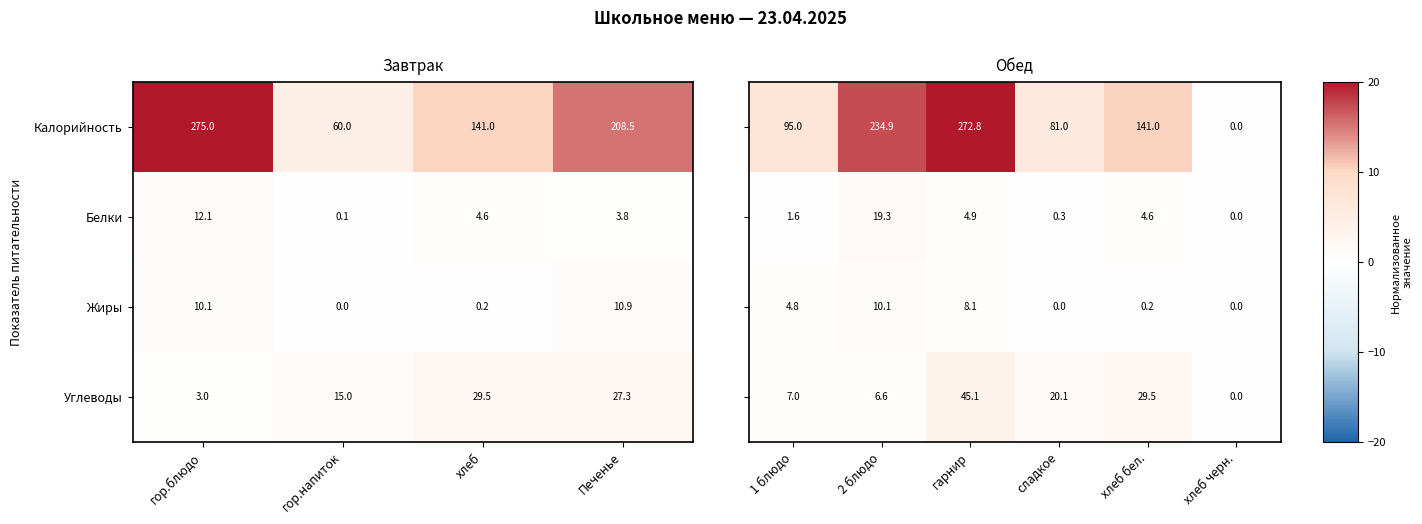

Rank the categories by Жиры value from highest to lowest.

Печенье, гор.блюдо, хлеб, гор.напиток